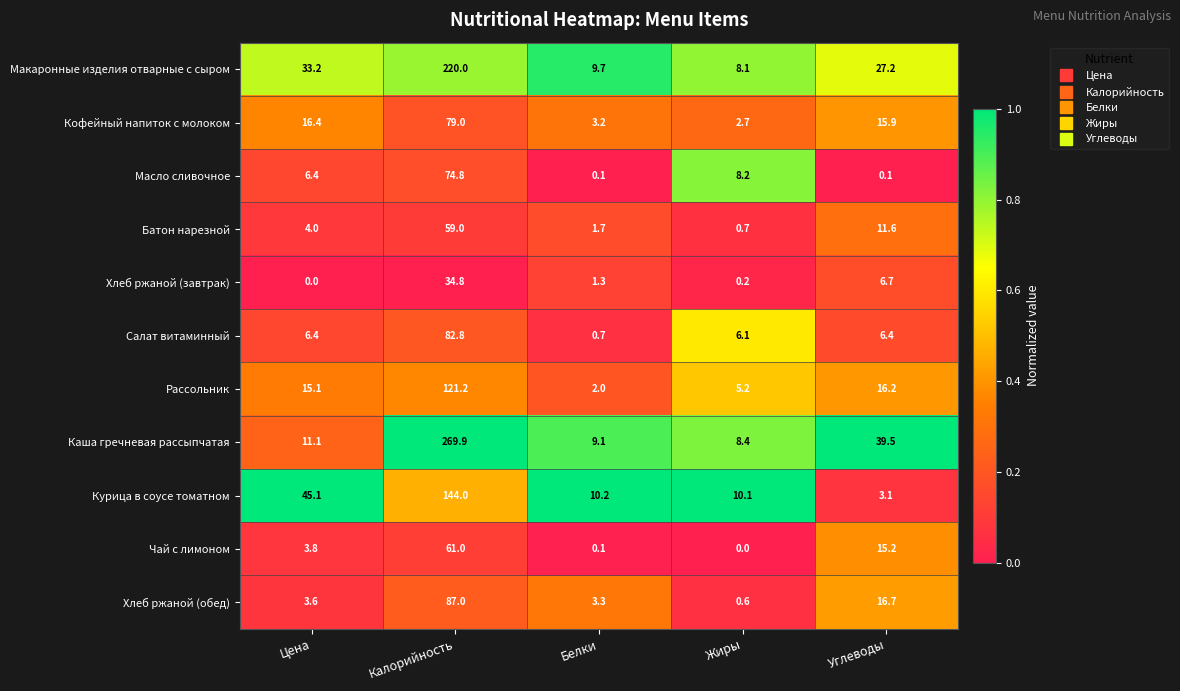

The Кофейный напиток с молоком series shows 2.7 at Жиры. True or false?

True